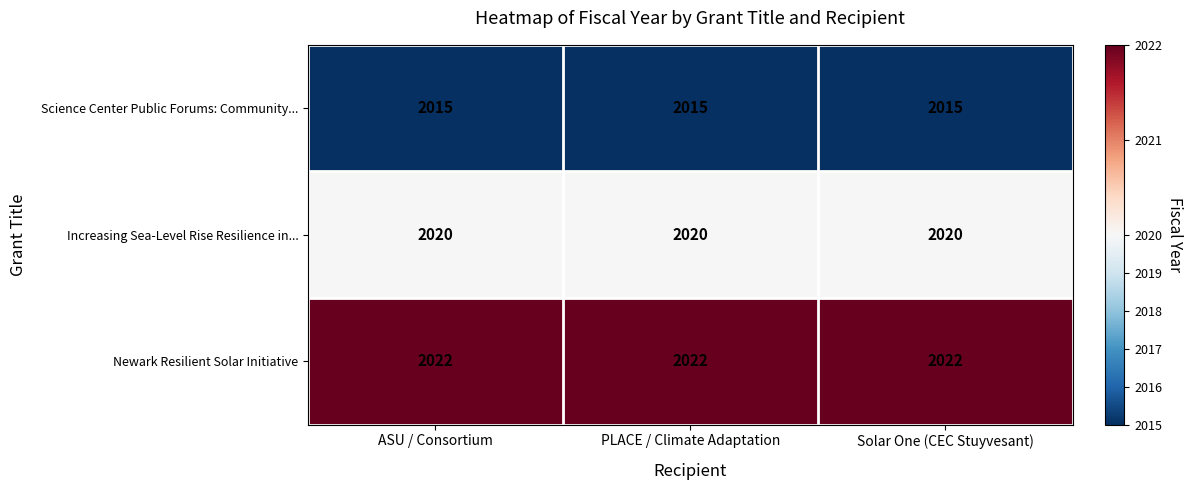

Count the number of categories in the chart.

3